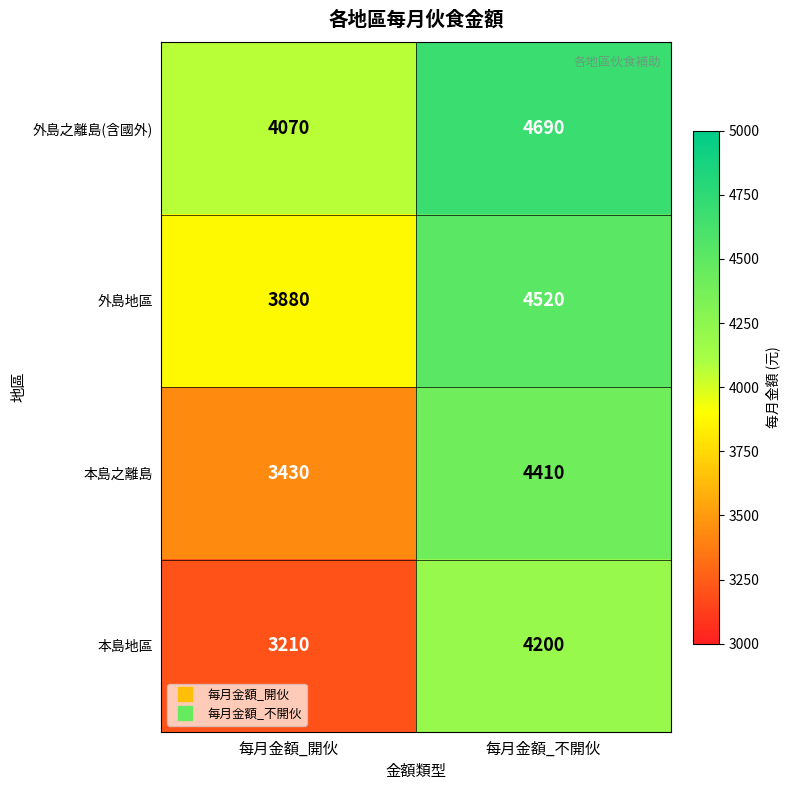

Which series has the largest range (max minus min)?

本島地區